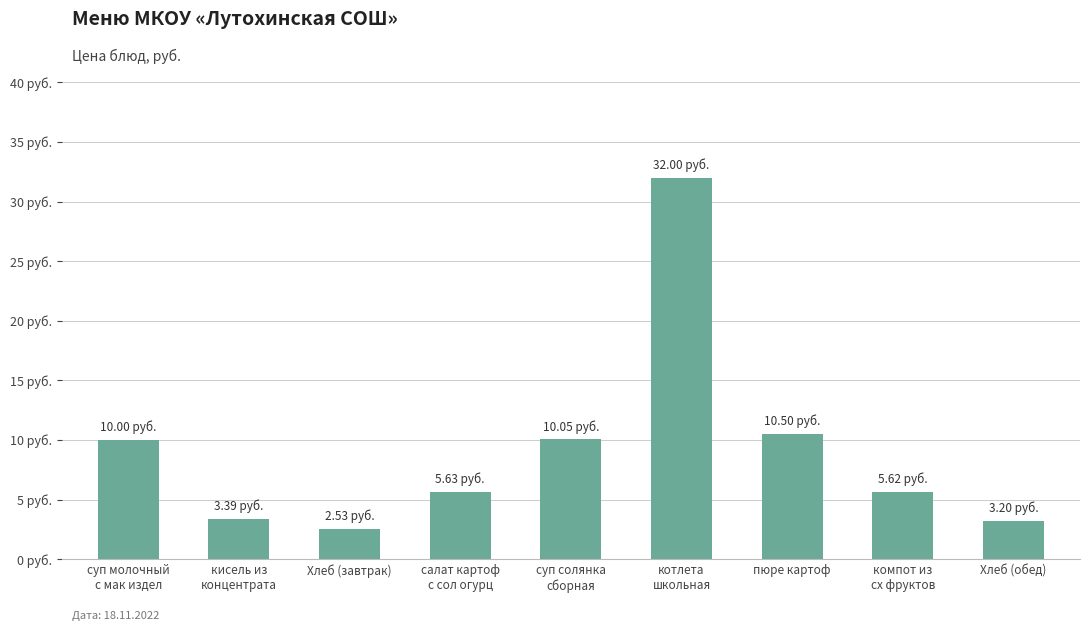

What is the greatest value displayed?

32.0